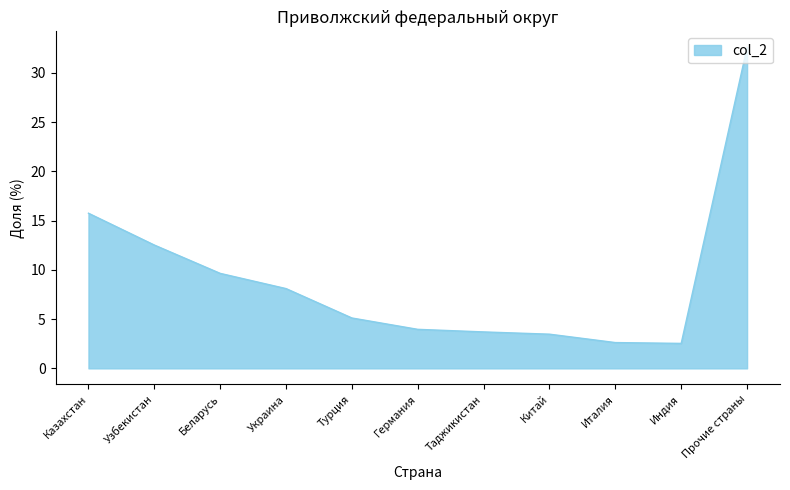

How many lines are shown in the chart?

1